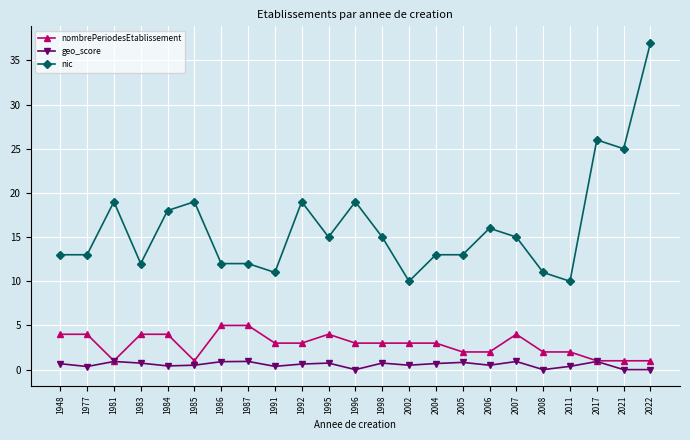

What value does the nic series have at 2008?

11.0